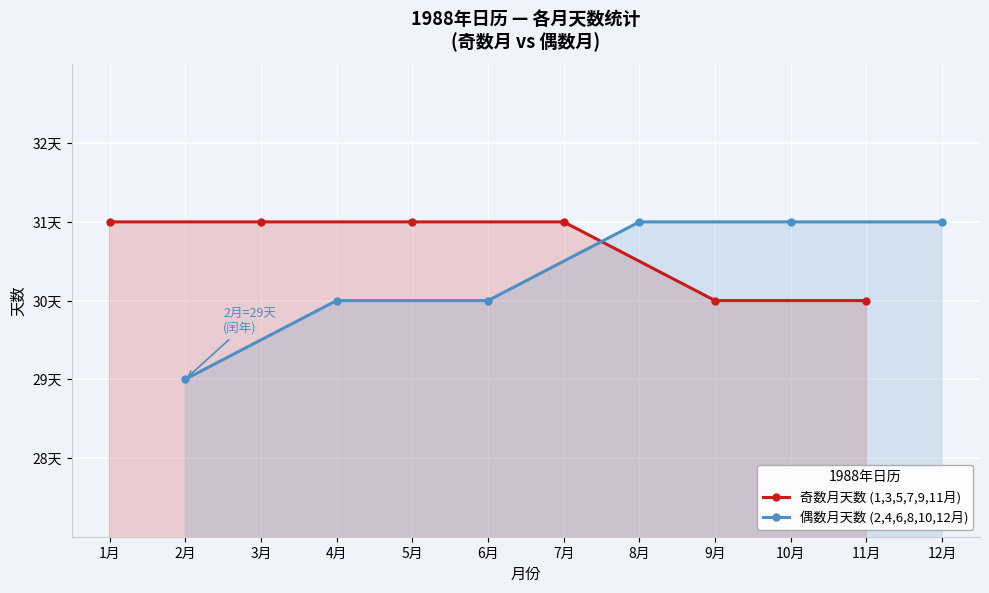

Does the chart display data point markers on the line(s)?

Yes